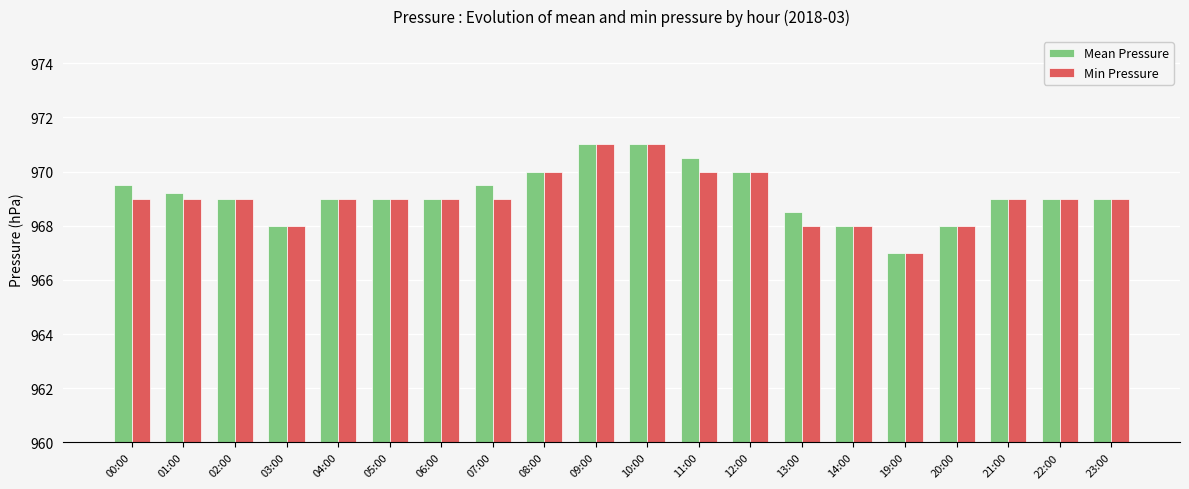

What is the total value across all series at 10:00?

1942.0